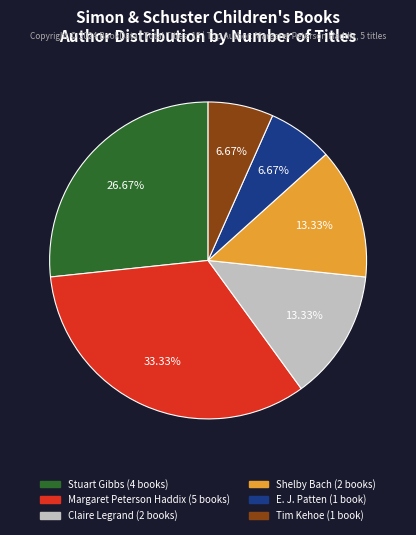

Does Tim Kehoe (1 book) account for over 50% of the chart?

No